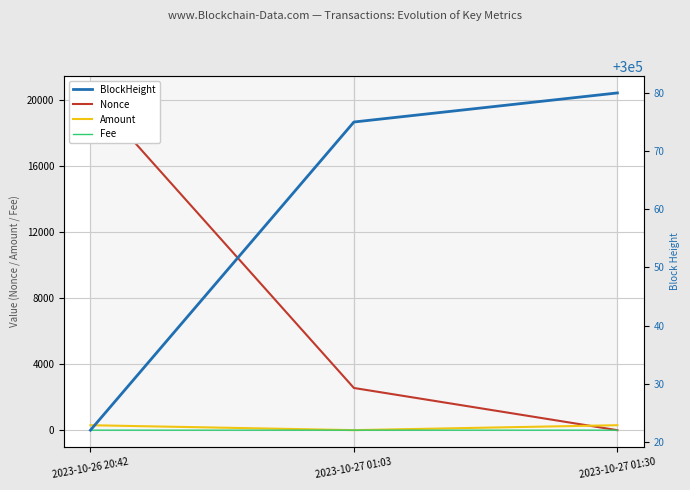

At how many categories does at least one series exceed 110351?

3